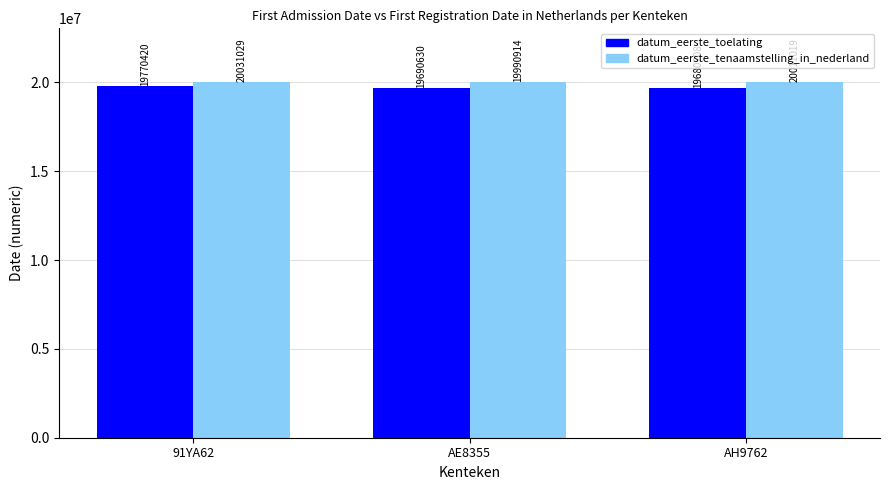

At which category does the chart reach its peak across all series?

91YA62